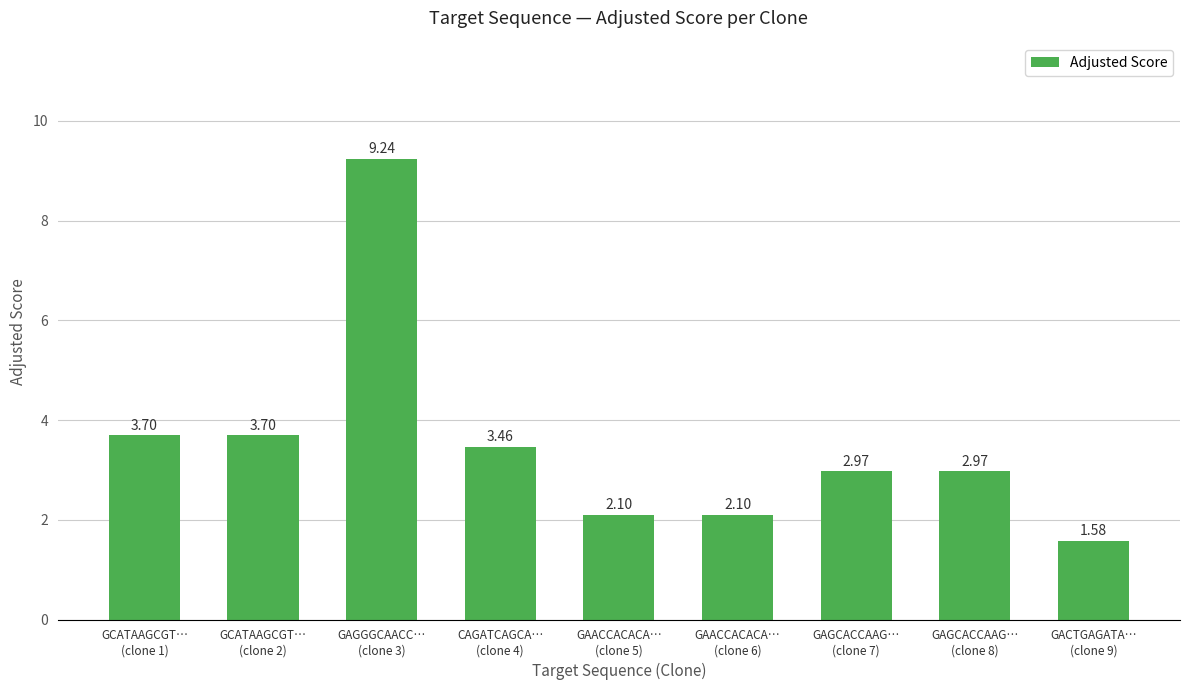

What is the difference between the maximum and minimum values?

7.7